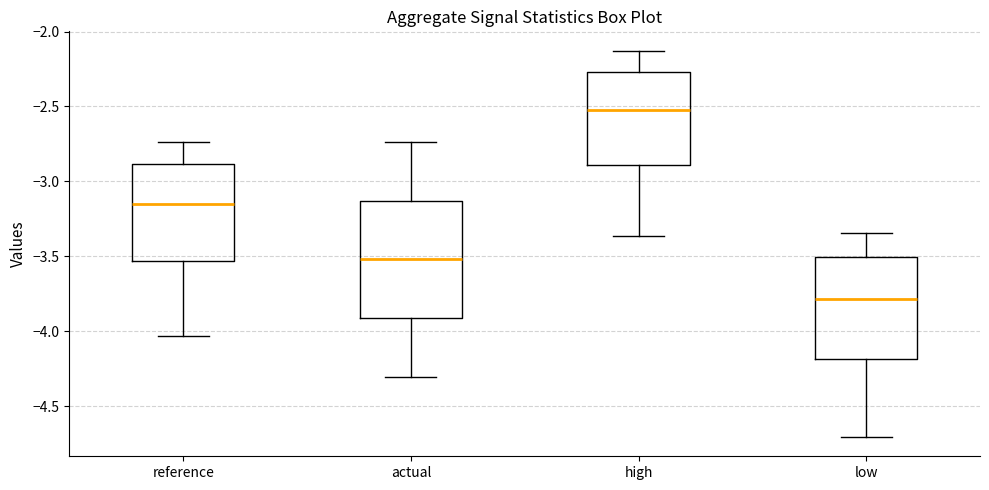

Reading left to right, read every box against the y-axis: the position of its median line, the range the box covers, and the ends of its whiskers. The values are not printed on the chart, so give them approximately, as read against the axis.

reference: median -3.15, box -3.55 to -2.90, whiskers -4.05 to -2.75
actual: median -3.50, box -3.90 to -3.15, whiskers -4.30 to -2.75
high: median -2.50, box -2.90 to -2.25, whiskers -3.35 to -2.15
low: median -3.80, box -4.20 to -3.50, whiskers -4.70 to -3.35